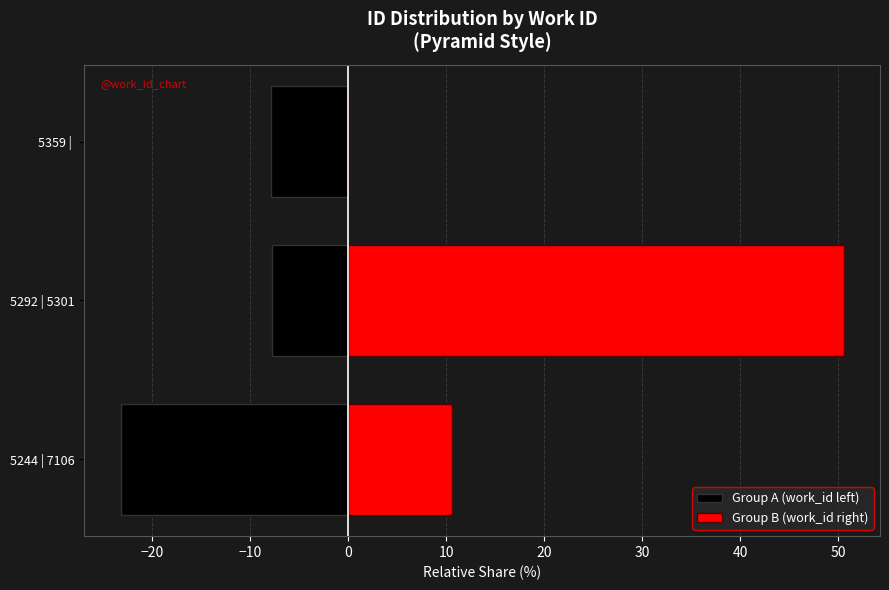

Is it true that Group B (work_id right) equals 0.0 at 5359 |?

True